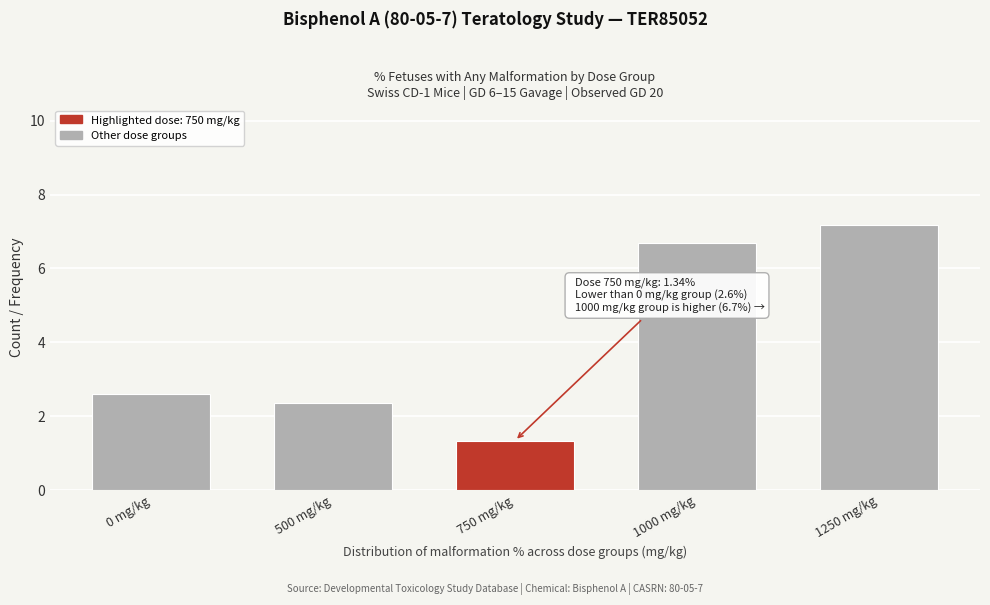

Reading left to right, transcribe all the data shown in this chart.

2.6	2.4	1.3	6.7	7.2